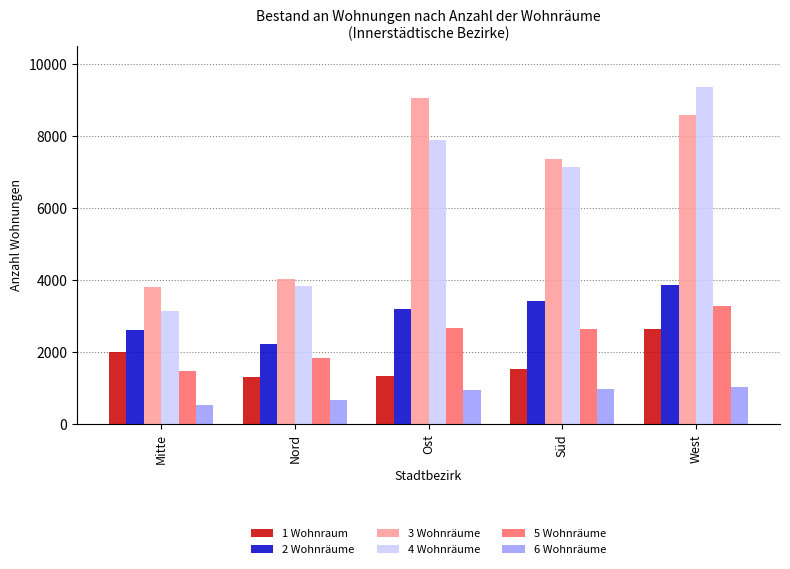

What position from the left is Nord?

2